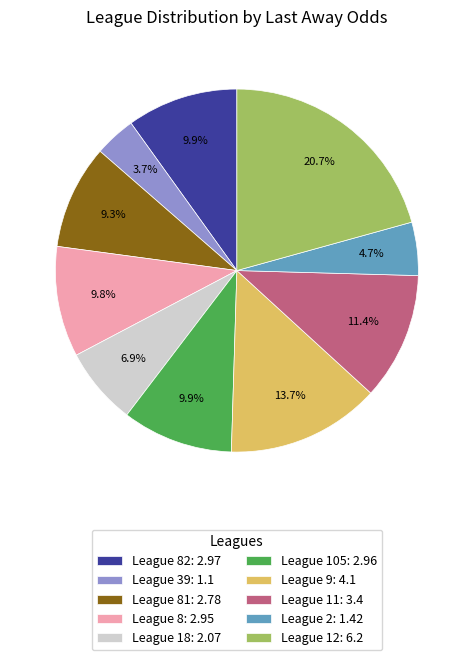

Is League 8: 2.95 the majority of the pie?

No